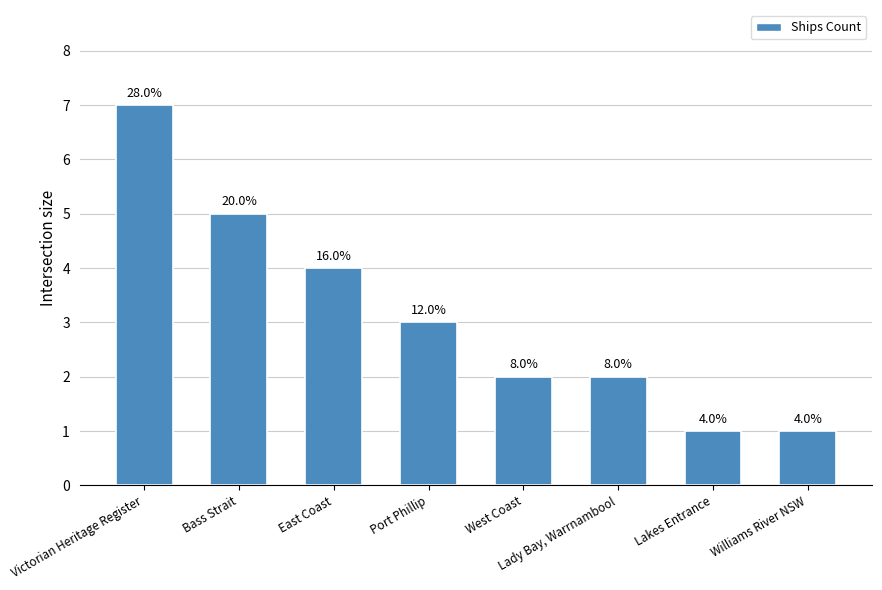

The value at Lakes Entrance is 1. True or false?

True